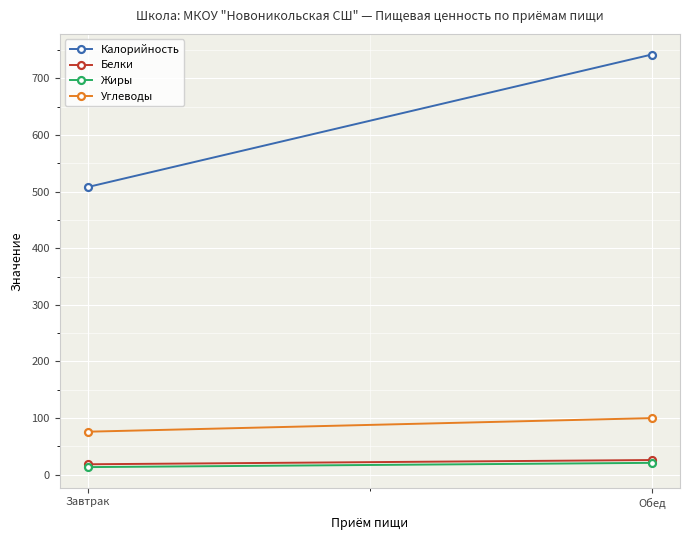

True or false: Белки has a value of 44.9 at Обед.

False